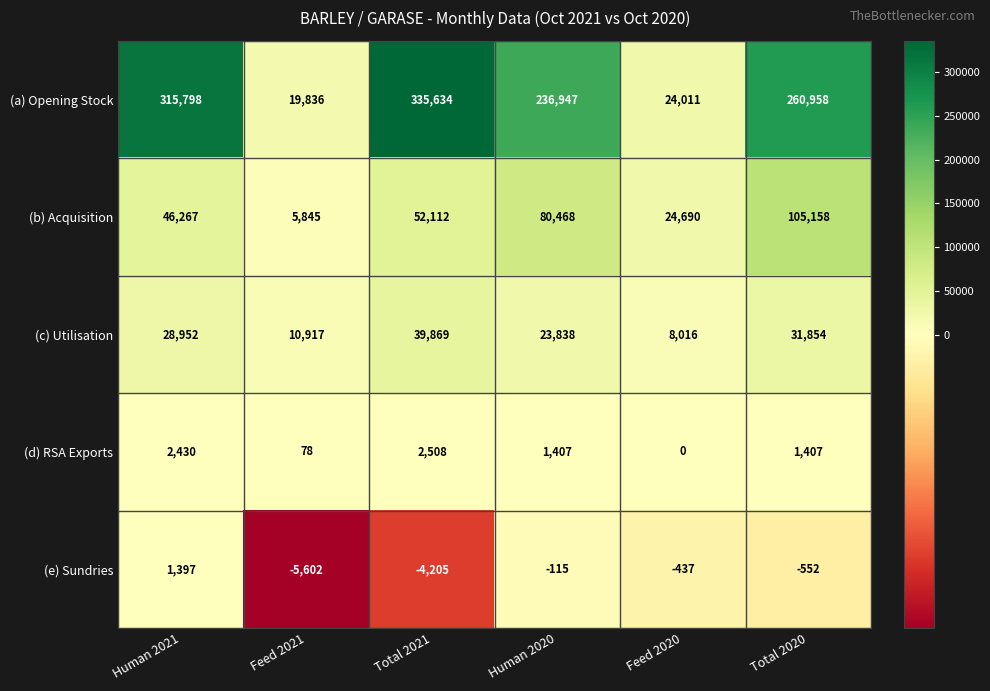

What is the difference between the maximum and minimum values in the (d) RSA Exports series?

2508